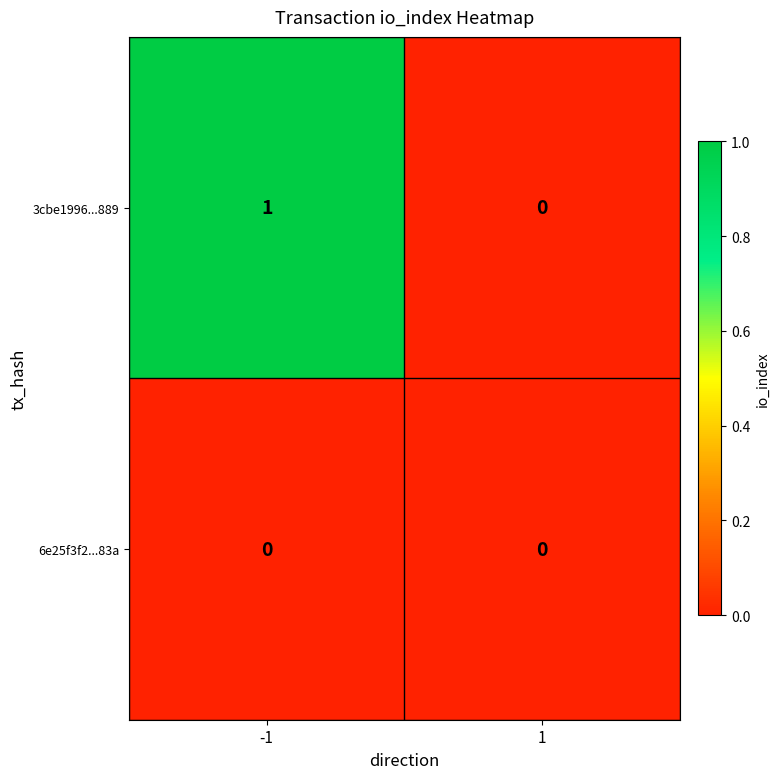

Which series has the widest spread of values?

3cbe1996...889